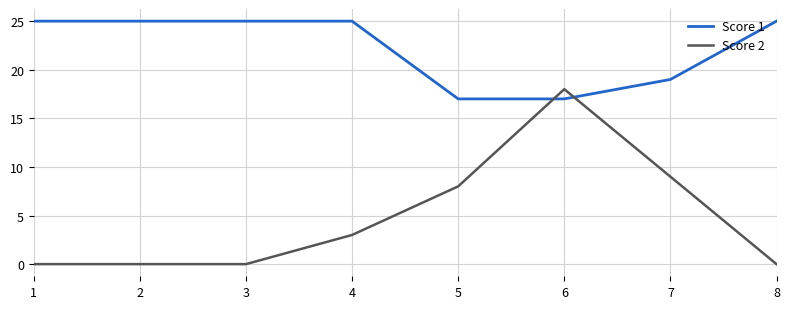

True or false: Score 2 and Score 1 cross at least once.

True